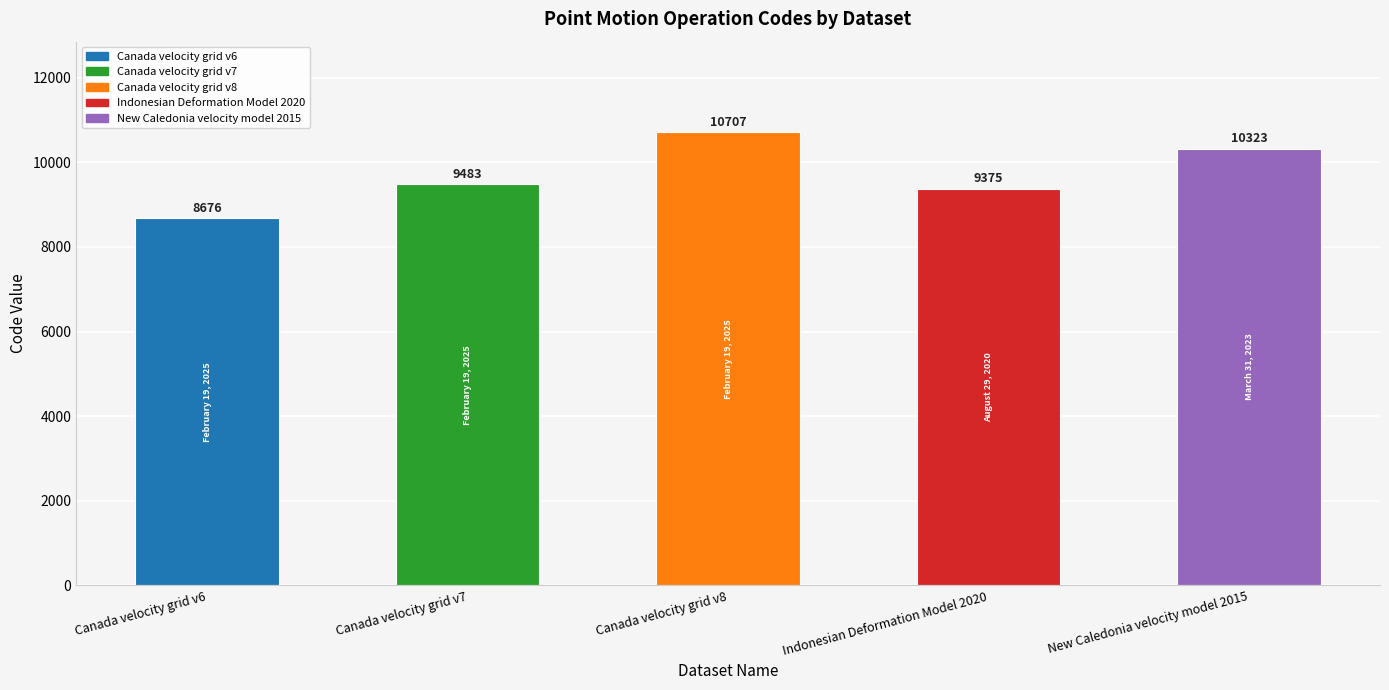

List the labels in order of value, largest first.

Canada velocity grid v8, New Caledonia velocity model 2015, Canada velocity grid v7, Indonesian Deformation Model 2020, Canada velocity grid v6